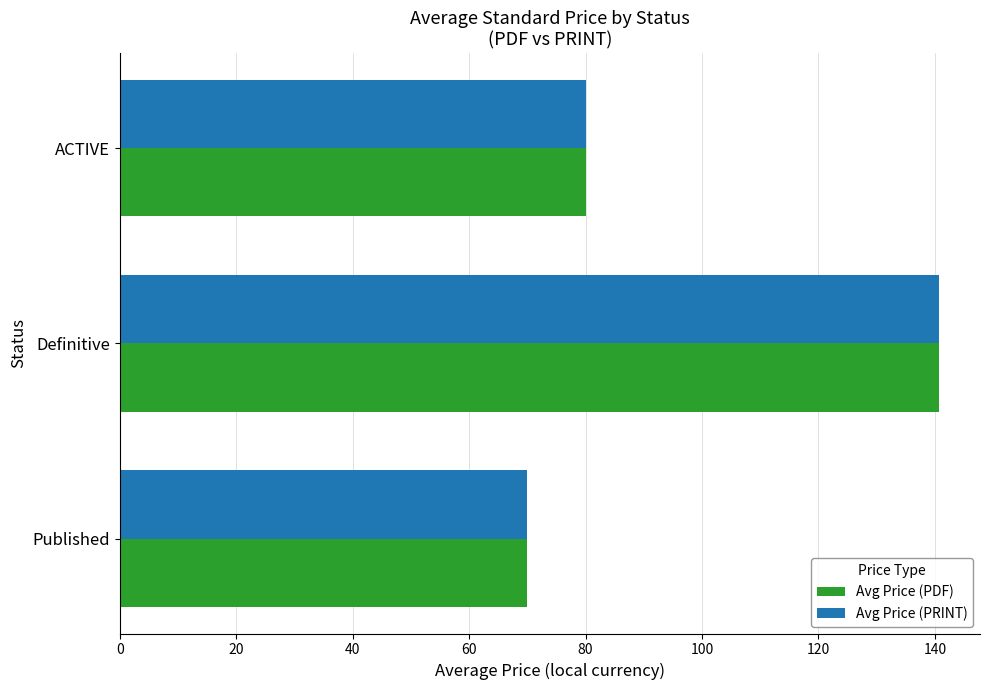

List the labels in order of Avg Price (PRINT) value, largest first.

Definitive, ACTIVE, Published